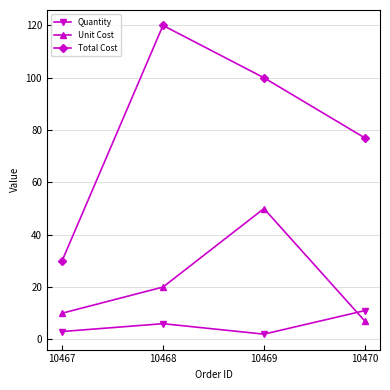

At which category is the sum across all series the highest?

10469